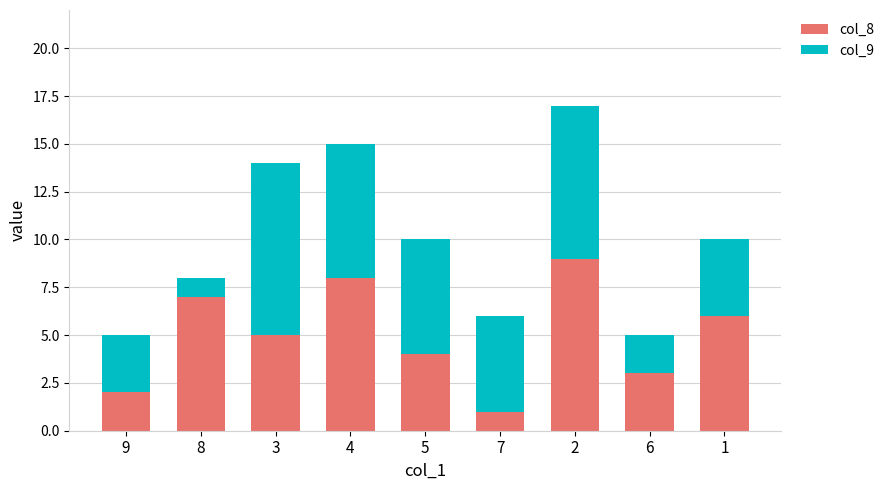

At which category is the sum across all series the highest?

2